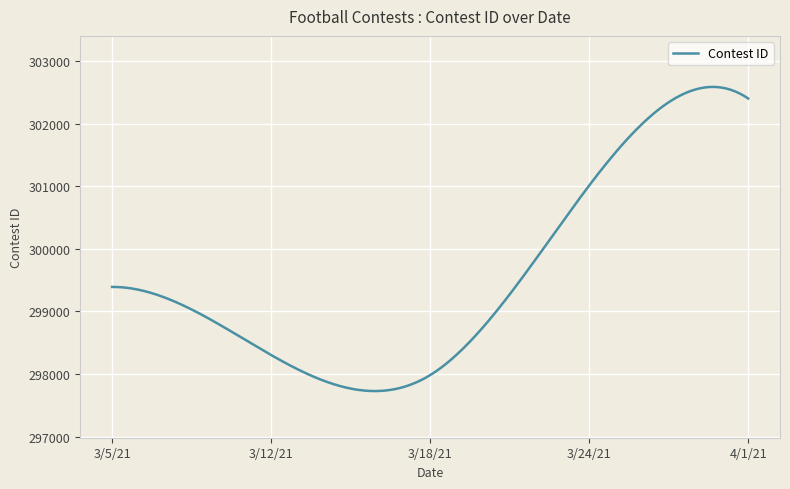

What is the difference between the maximum and minimum values?

4857.6